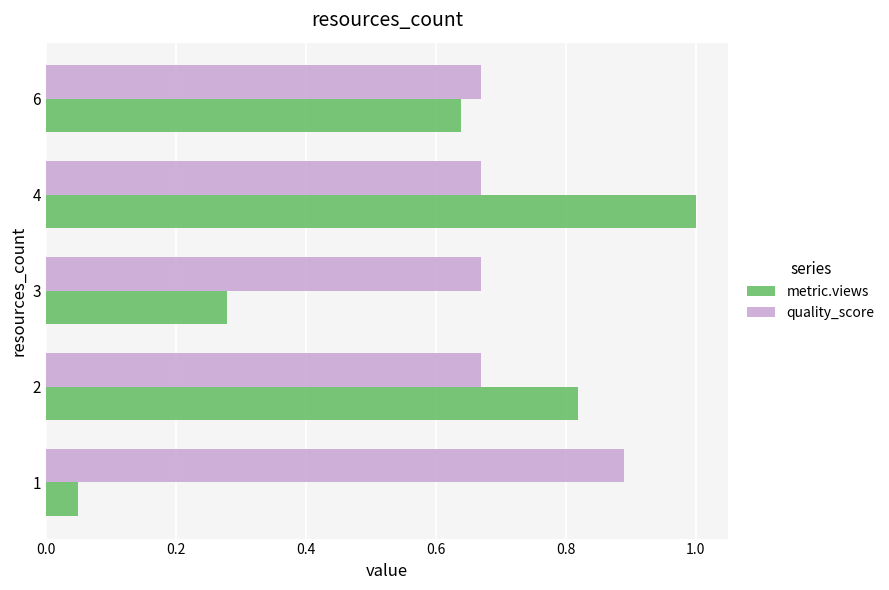

The value of quality_score at 4 is 0.4. True or false?

False